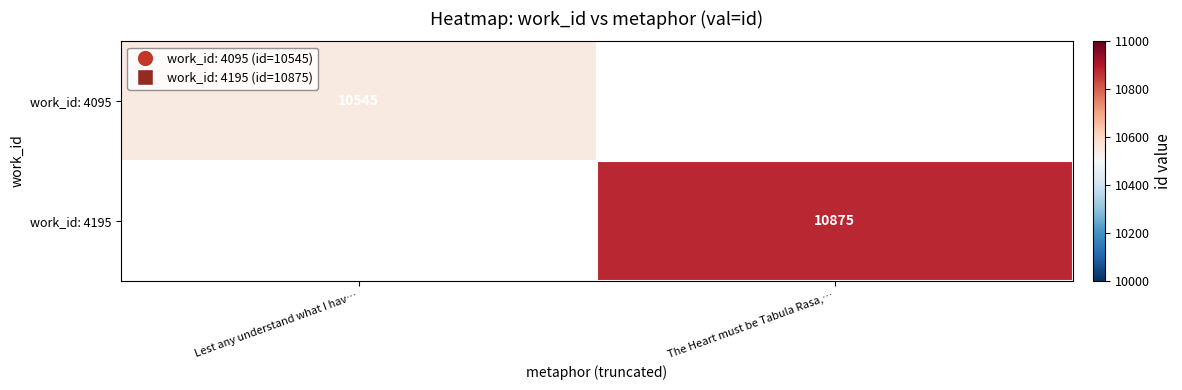

True or false: work_id: 4195 has a value of 15076 at The Heart must be Tabula Rasa,….

False